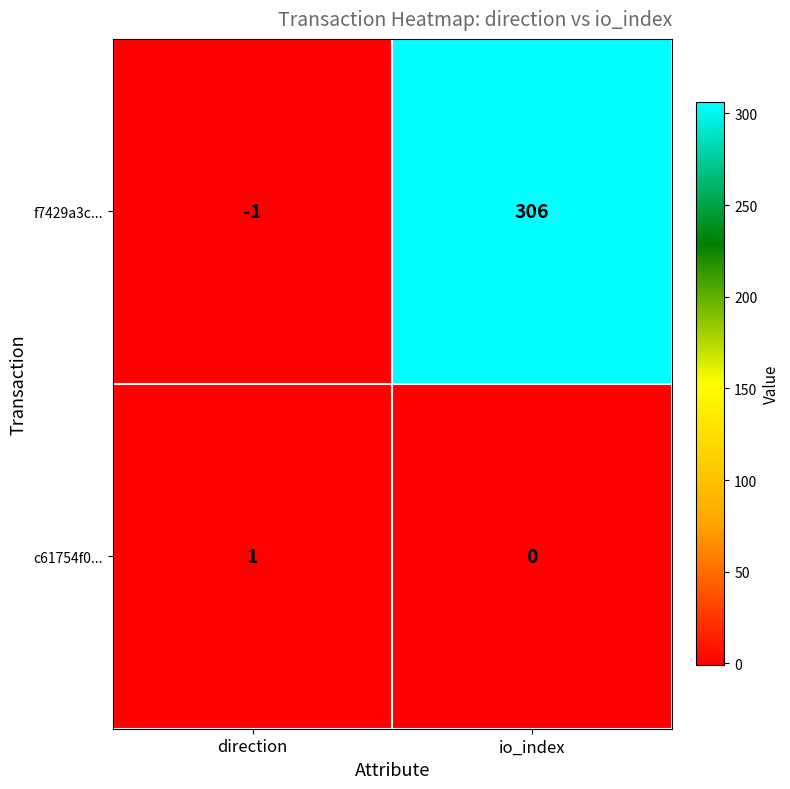

Read the f7429a3c... value at io_index, to the nearest 10.

310